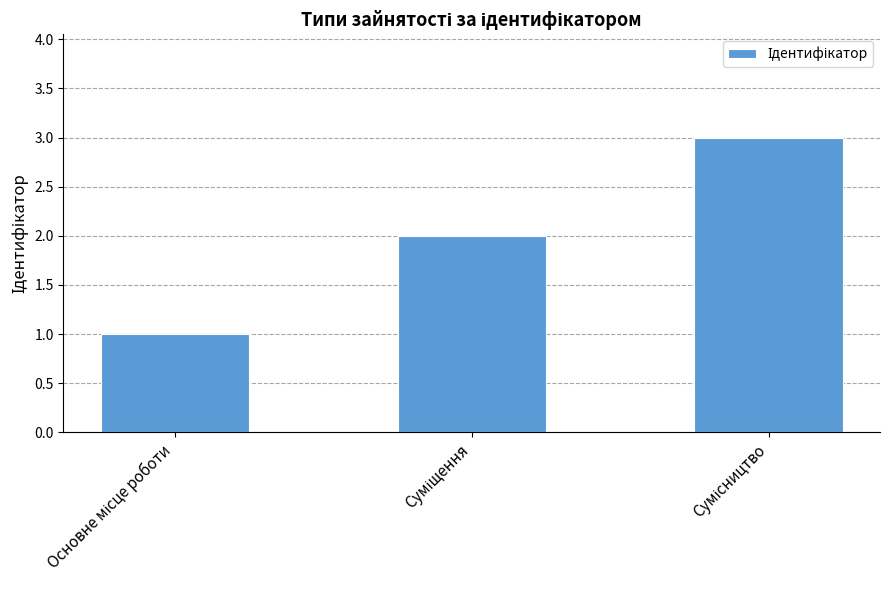

How many data points does each series have?

3